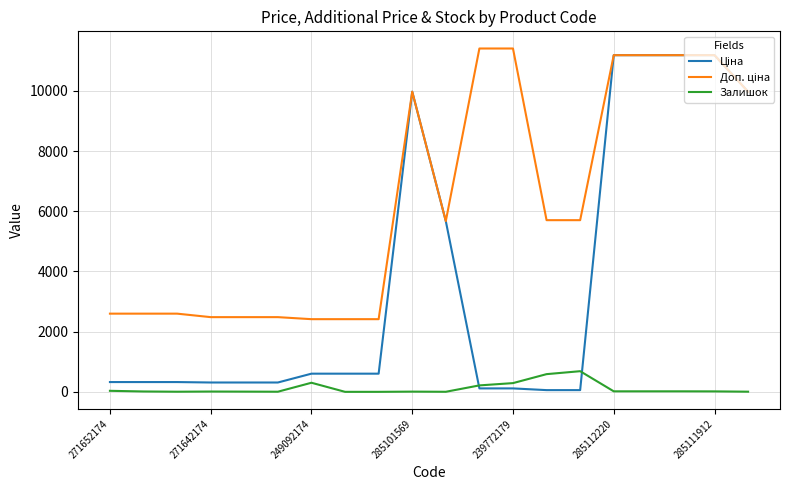

What is the maximum value shown in the chart?

11410.0